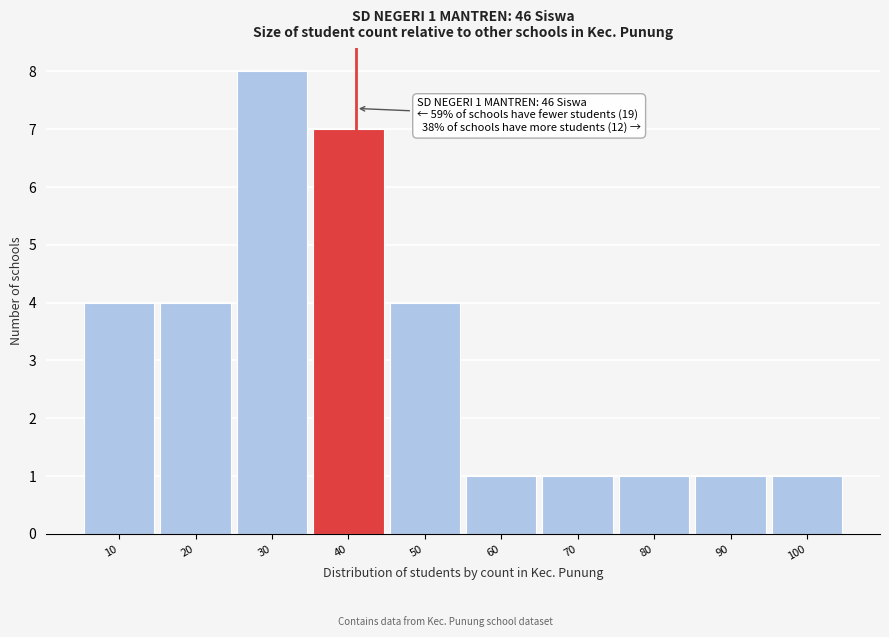

Reading left to right, transcribe all the data shown in this chart.

10=4	20=4	30=8	40=7	50=4	60=1	70=1	80=1	90=1	100=1